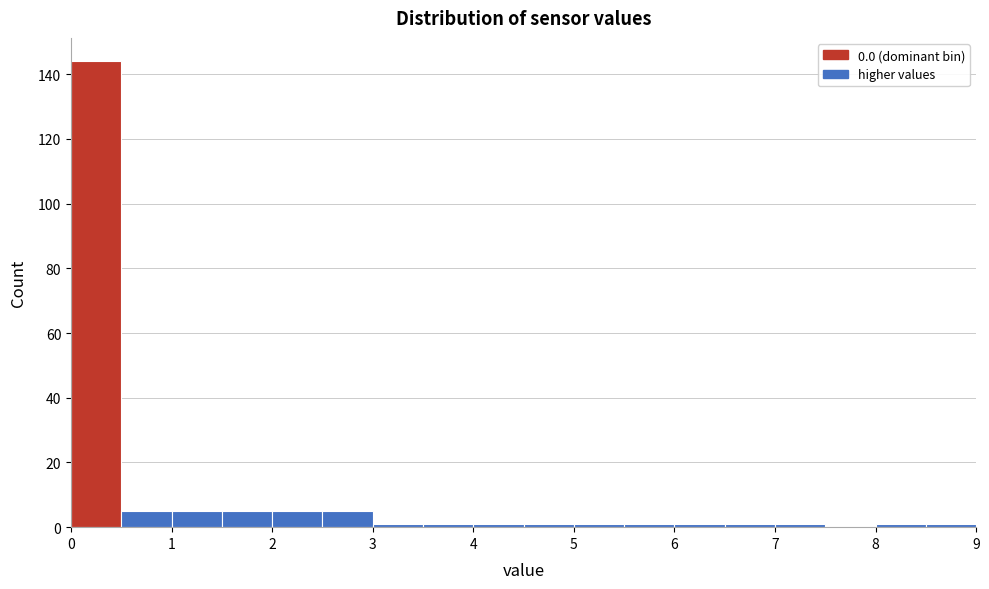

Reading left to right, list every bar in this chart as the range it spans on the x-axis followed by its height. The values are not printed on the chart, so give them approximately, as read against the axis.

0.0 to 0.5: 144
0.5 to 1.0: 6
1.0 to 1.5: 6
1.5 to 2.0: 6
2.0 to 2.5: 6
2.5 to 3.0: 6
3.0 to 3.5: under 2
3.5 to 4.0: under 2
4.0 to 4.5: under 2
4.5 to 5.0: under 2
5.0 to 5.5: under 2
5.5 to 6.0: under 2
6.0 to 6.5: under 2
6.5 to 7.0: under 2
7.0 to 7.5: under 2
7.5 to 8.0: 0
8.0 to 8.5: under 2
8.5 to 9.0: under 2